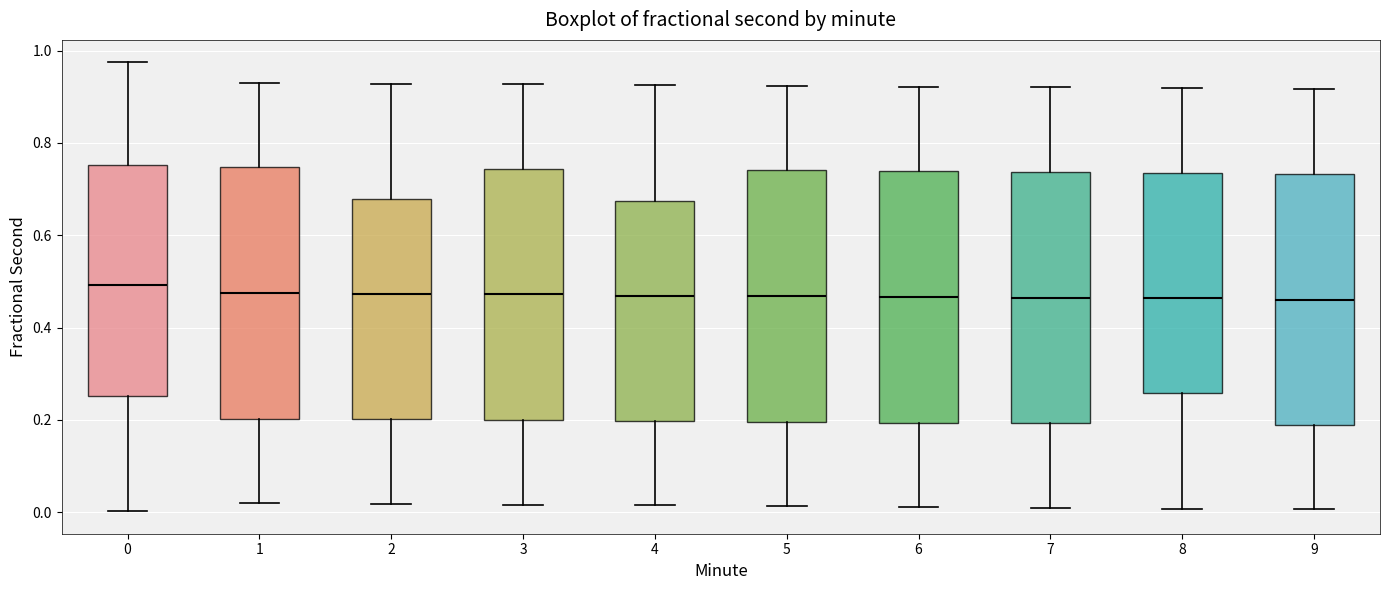

Reading left to right, transcribe this box plot: for each box, give where its median line is, the range the box spans, and where its two whiskers end, as read against the y-axis. The values are not printed on the chart, so give them approximately, as read against the axis.

0: median 0.50, box 0.26 to 0.76, whiskers 0.00 to 0.98
1: median 0.48, box 0.20 to 0.74, whiskers 0.02 to 0.92
2: median 0.48, box 0.20 to 0.68, whiskers 0.02 to 0.92
3: median 0.48, box 0.20 to 0.74, whiskers 0.02 to 0.92
4: median 0.46, box 0.20 to 0.68, whiskers 0.02 to 0.92
5: median 0.46, box 0.20 to 0.74, whiskers 0.02 to 0.92
6: median 0.46, box 0.20 to 0.74, whiskers 0.02 to 0.92
7: median 0.46, box 0.20 to 0.74, whiskers 0.00 to 0.92
8: median 0.46, box 0.26 to 0.74, whiskers 0.00 to 0.92
9: median 0.46, box 0.18 to 0.74, whiskers 0.00 to 0.92